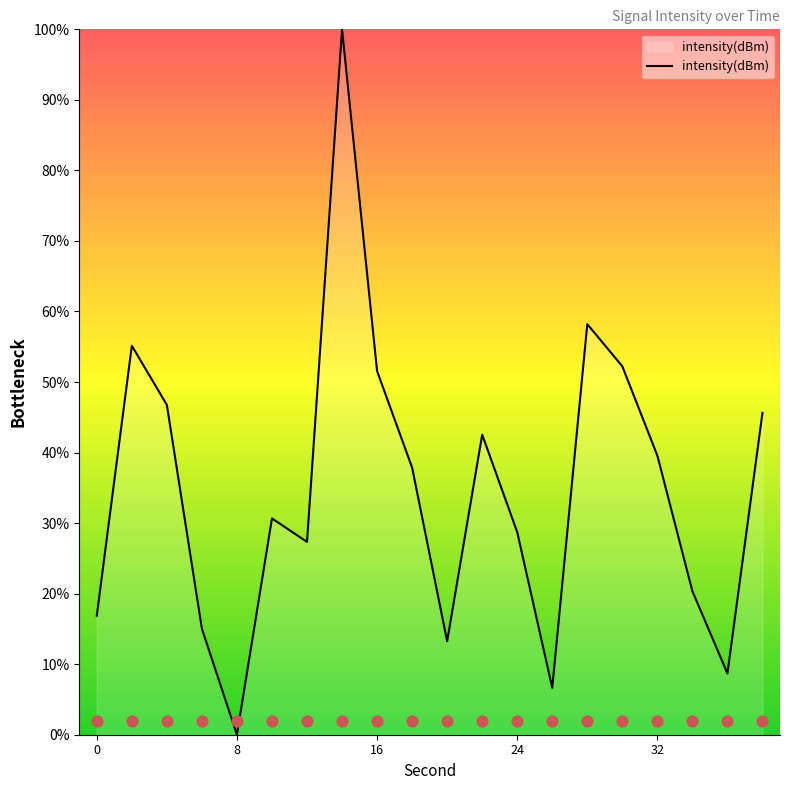

Approximately how many times larger is the value at 38 compared to 10?

1.5